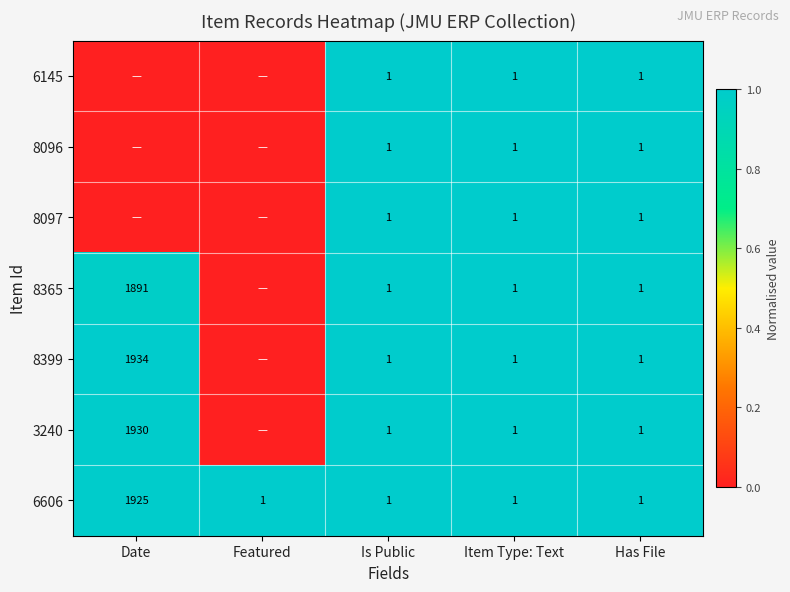

What is the total value across all series at Has File?

7